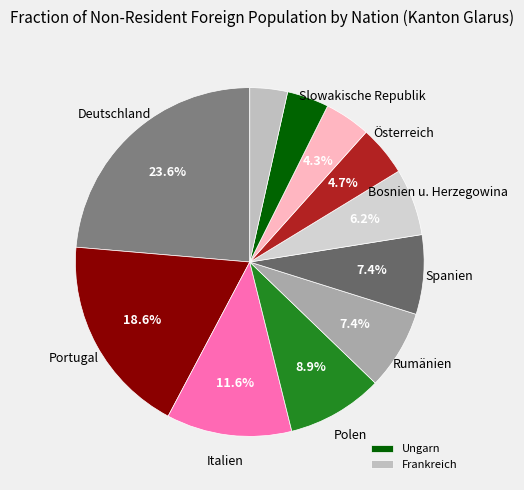

Is there any slice that represents more than half of the pie?

No